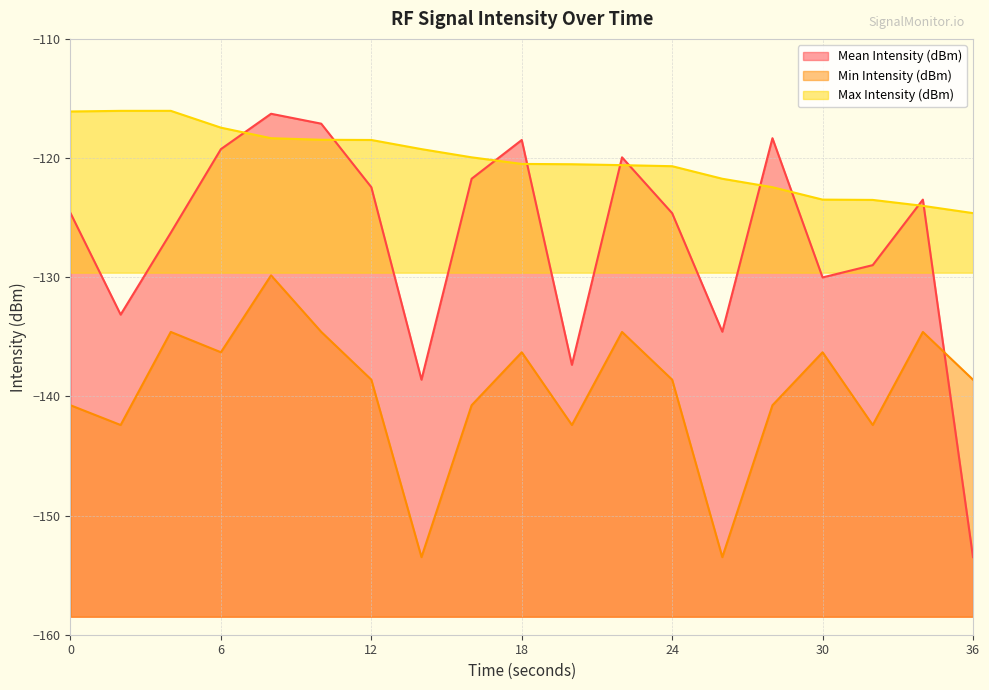

What is the value of the Max Intensity (dBm) point at the 7th from the left?

-118.5